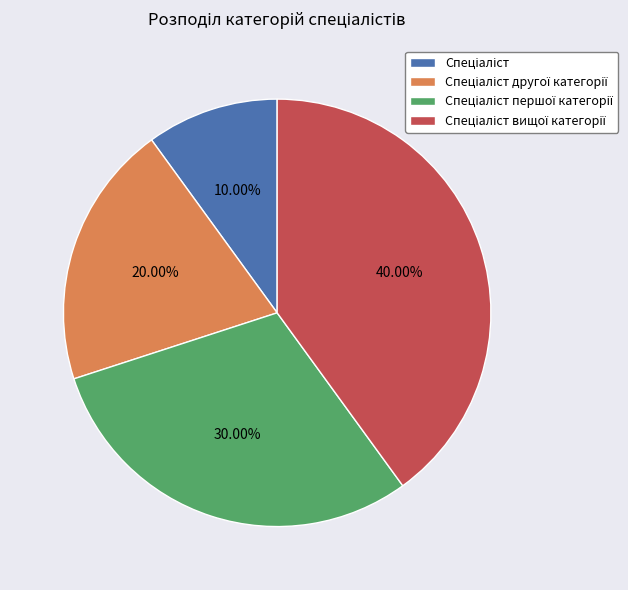

Is there a majority slice in this chart?

No